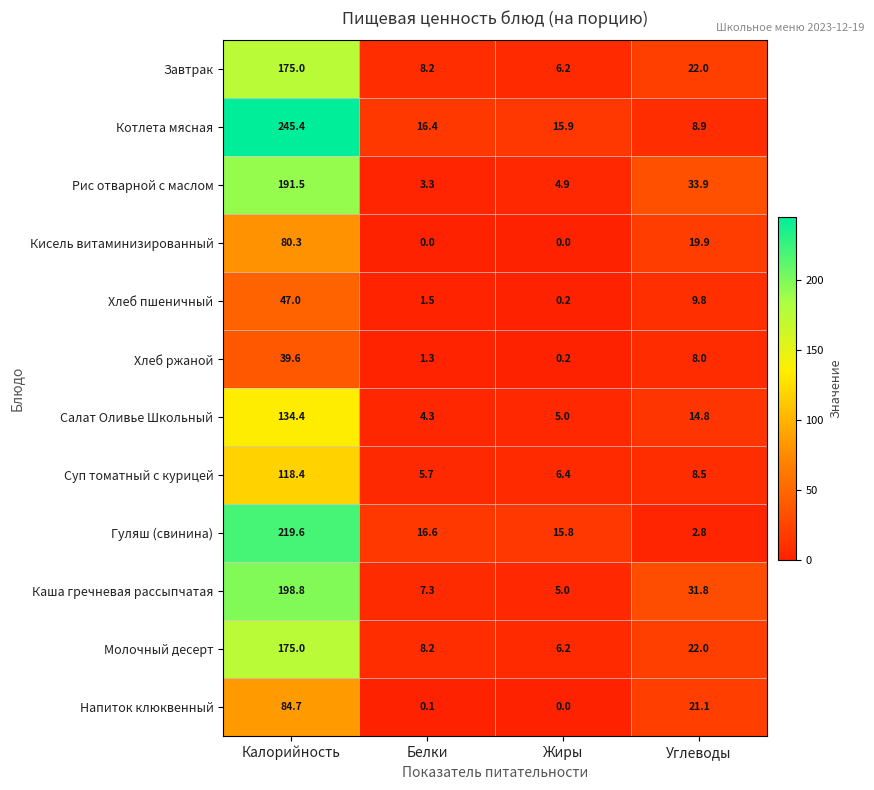

Which series has the largest total across all categories?

Котлета мясная